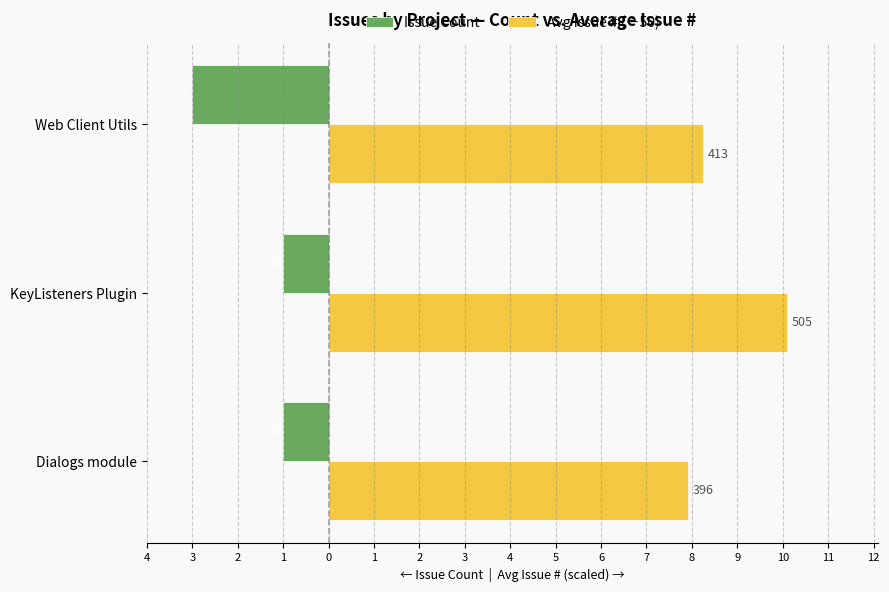

What are all the series names shown in the legend?

Issue Count, Avg Issue # (÷50)